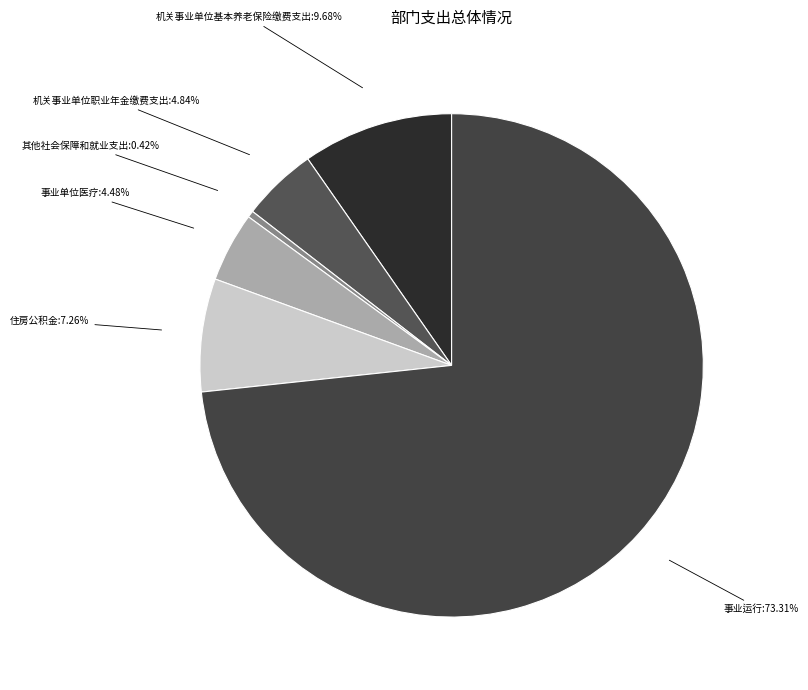

What is the smallest slice in the pie chart?

其他社会保障和就业支出